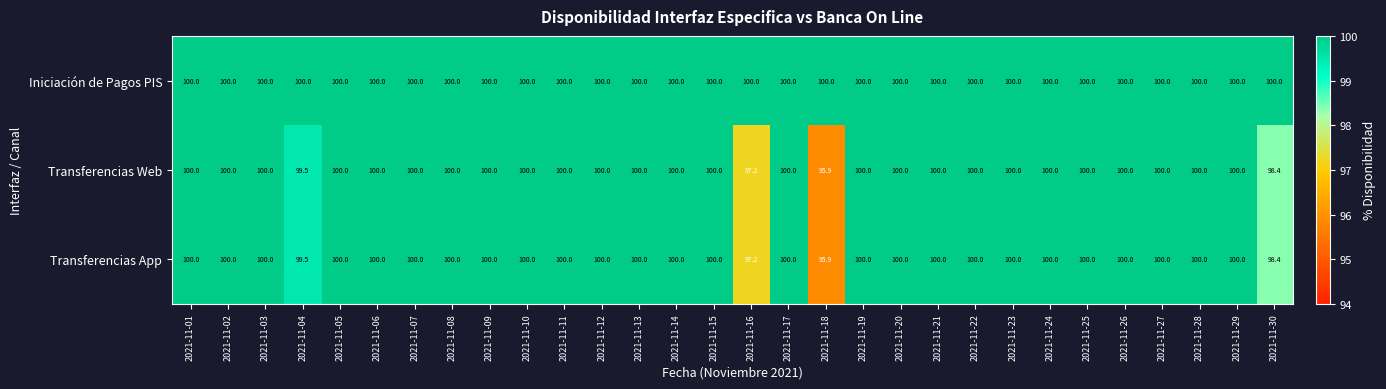

Which label corresponds to the smallest value in the chart?

2021-11-18